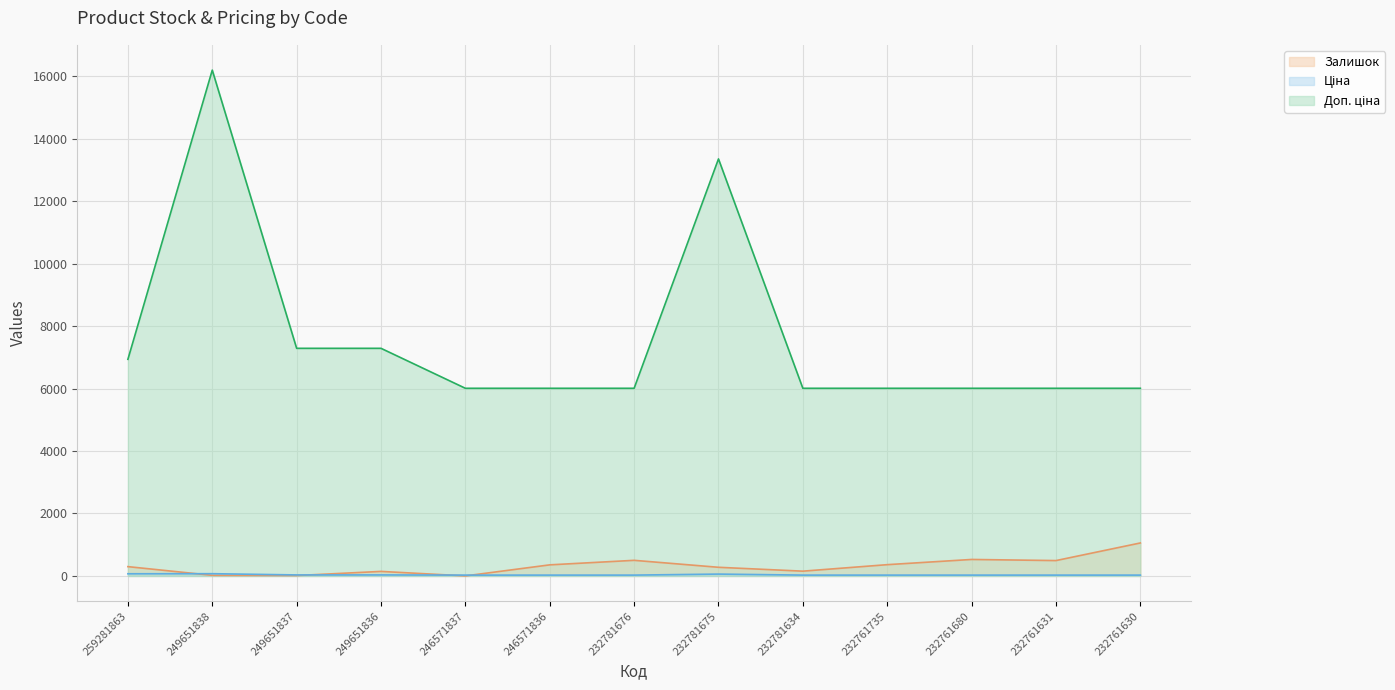

What are all the series names shown in the legend?

Залишок, Ціна, Доп. ціна